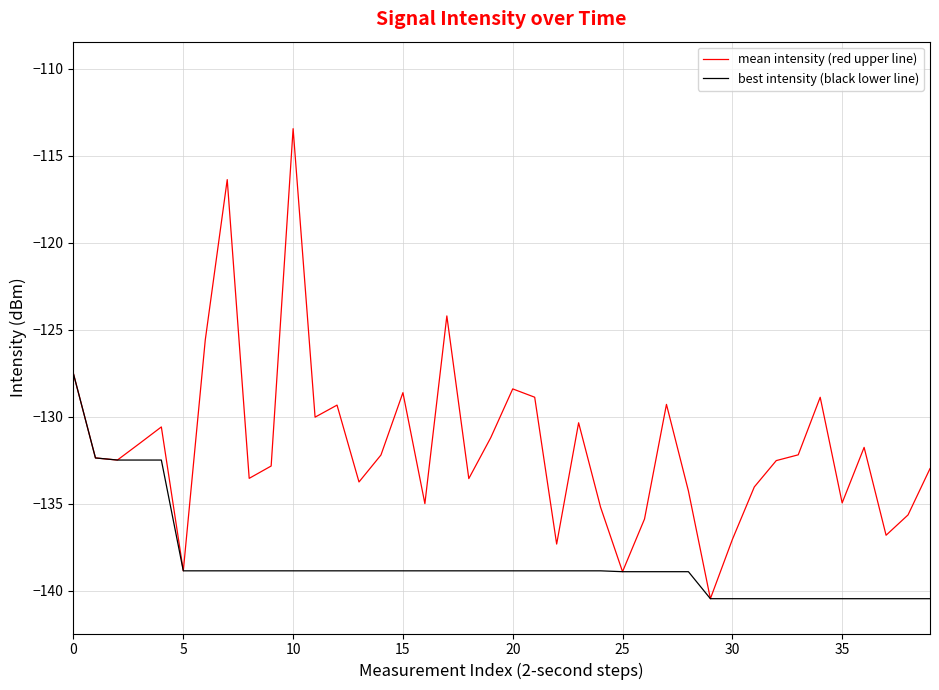

What is the maximum value shown in the chart?

-113.4